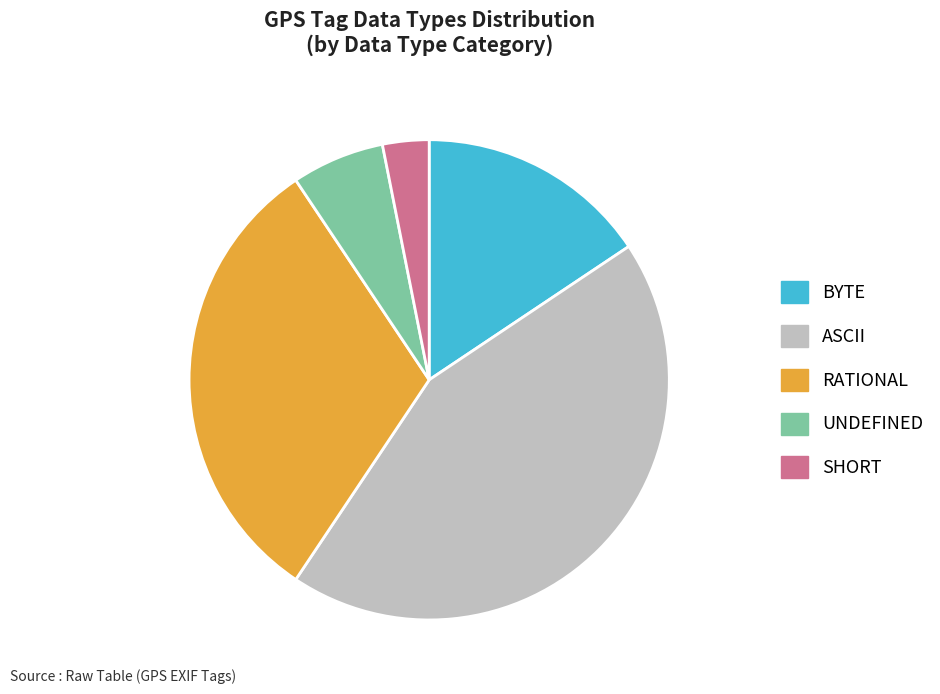

Is ASCII the majority of the pie?

No